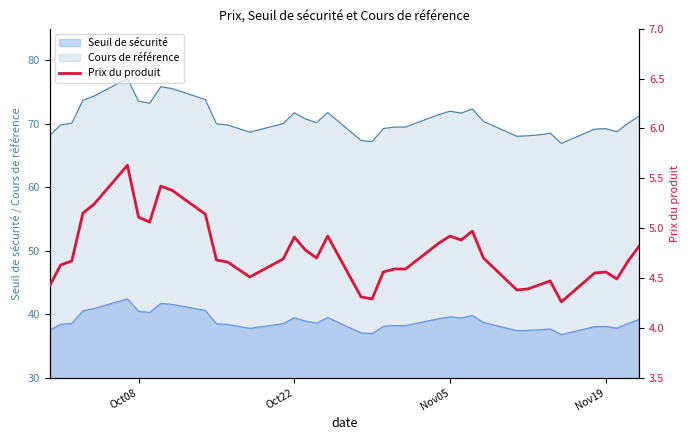

What is the maximum value for Seuil de sécurité?

42.4